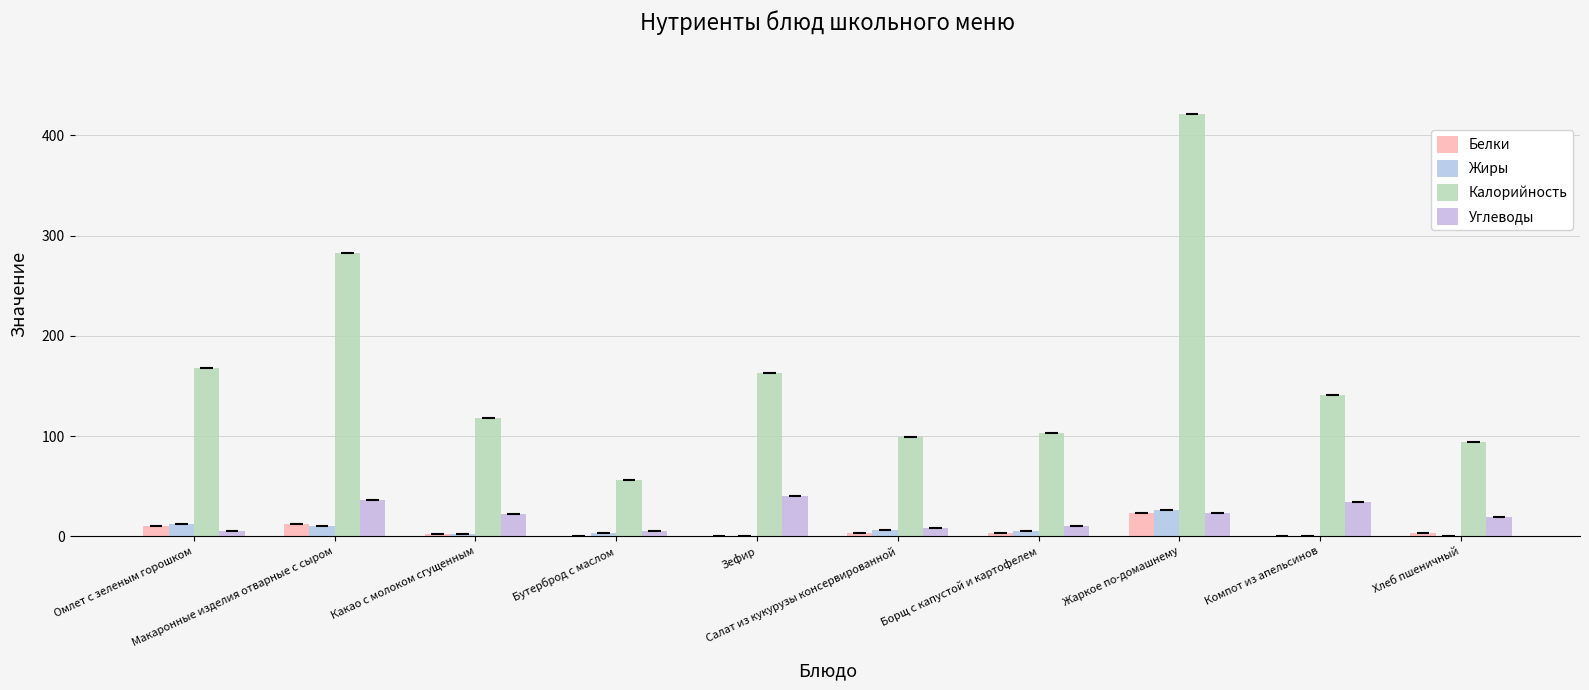

What are all the series names shown in the legend?

Белки, Жиры, Калорийность, Углеводы